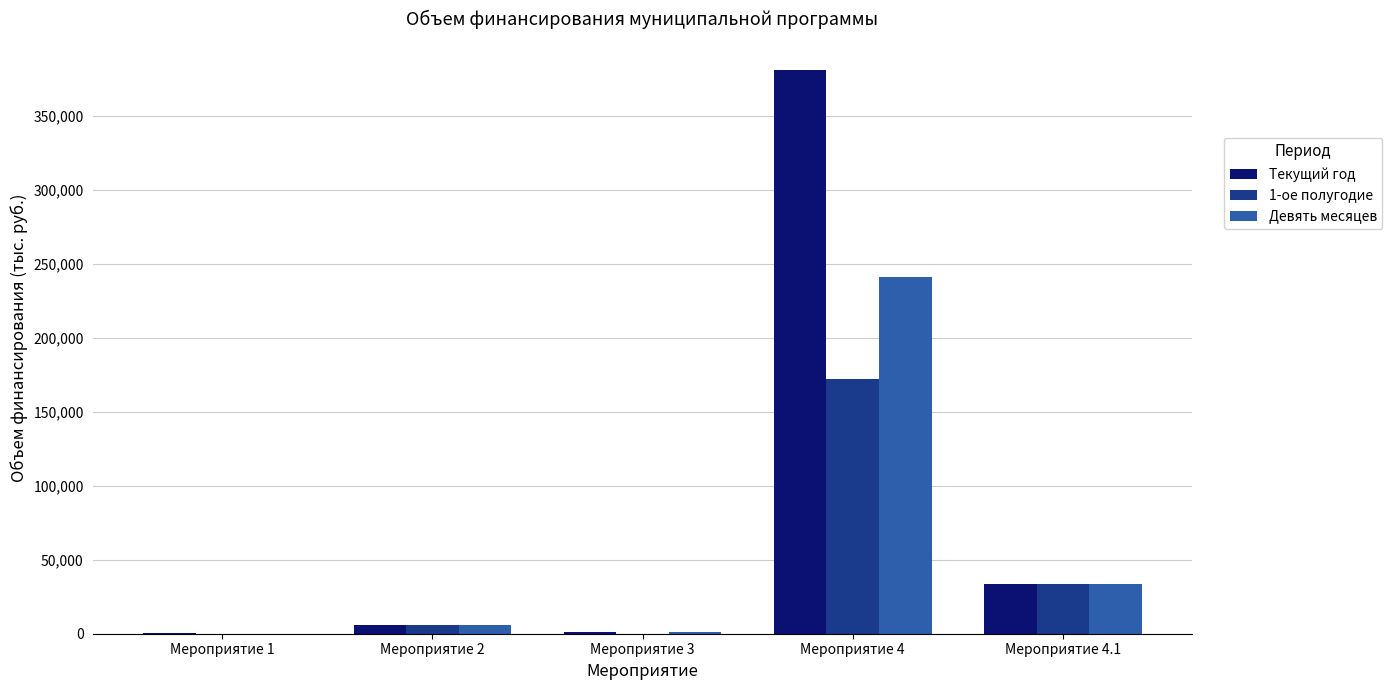

How many series are shown in this chart?

3